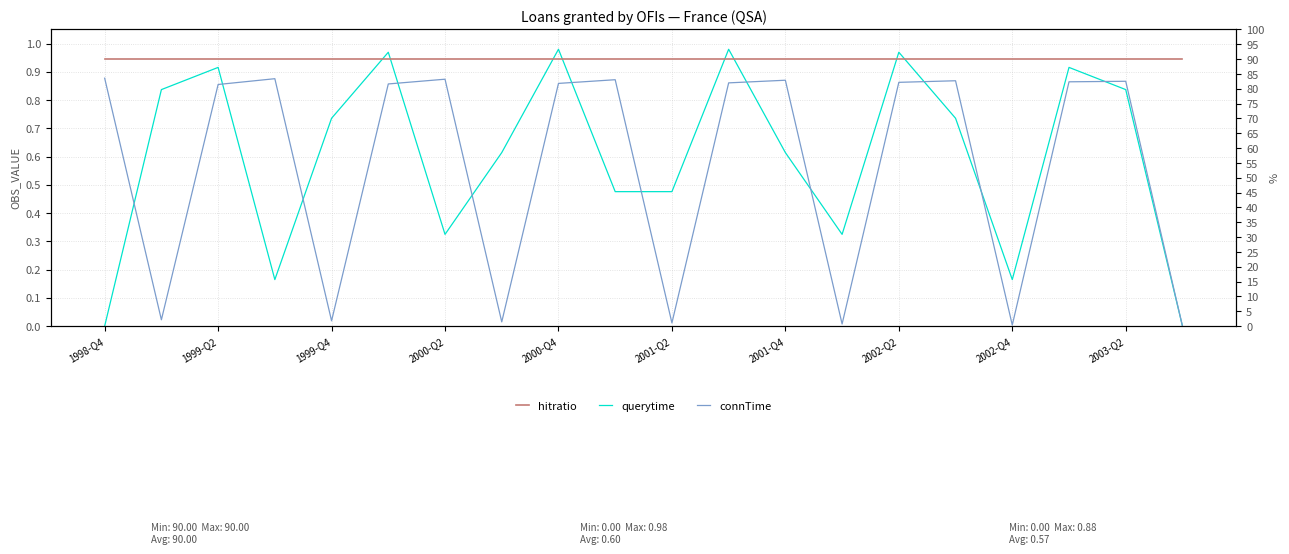

Between 2003-Q2 and 15, which series saw the biggest shift?

querytime